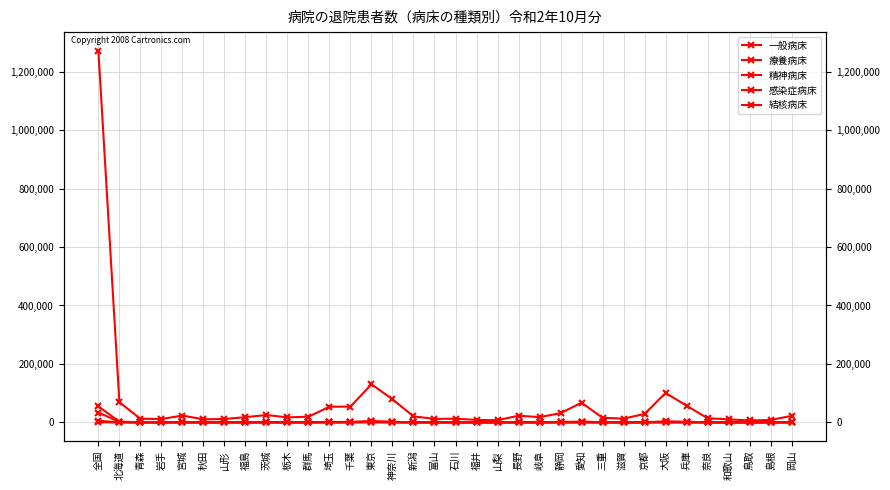

What is the difference between the second highest and minimum values in the 感染症病床 series?

1897